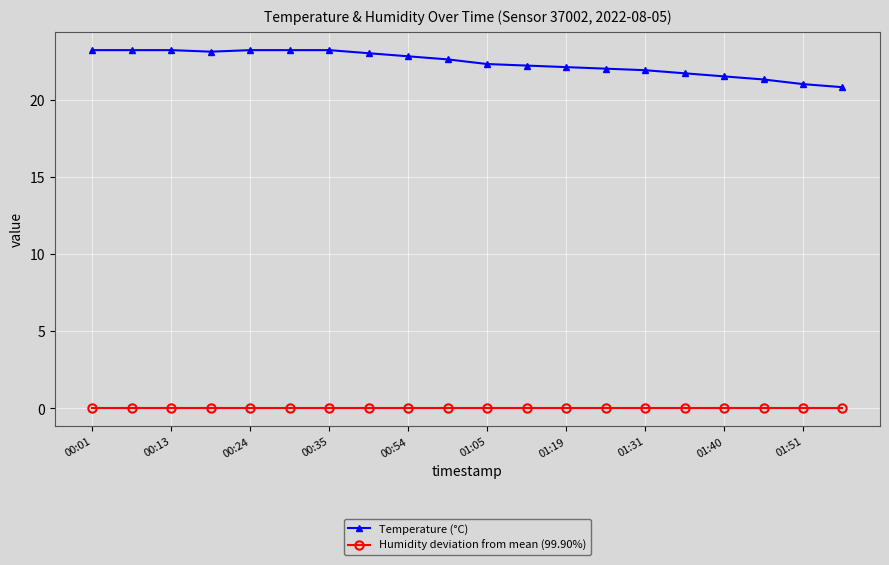

Rank the series by their maximum value, from lowest to highest.

Humidity deviation from mean (99.90%), Temperature (°C)